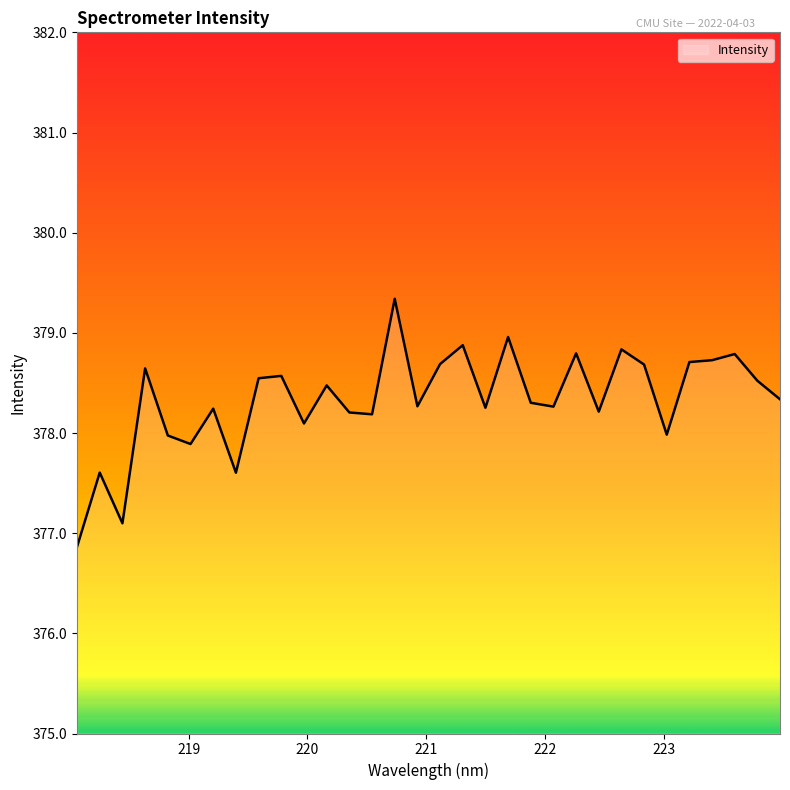

What is the difference between the maximum and minimum values?

2.5